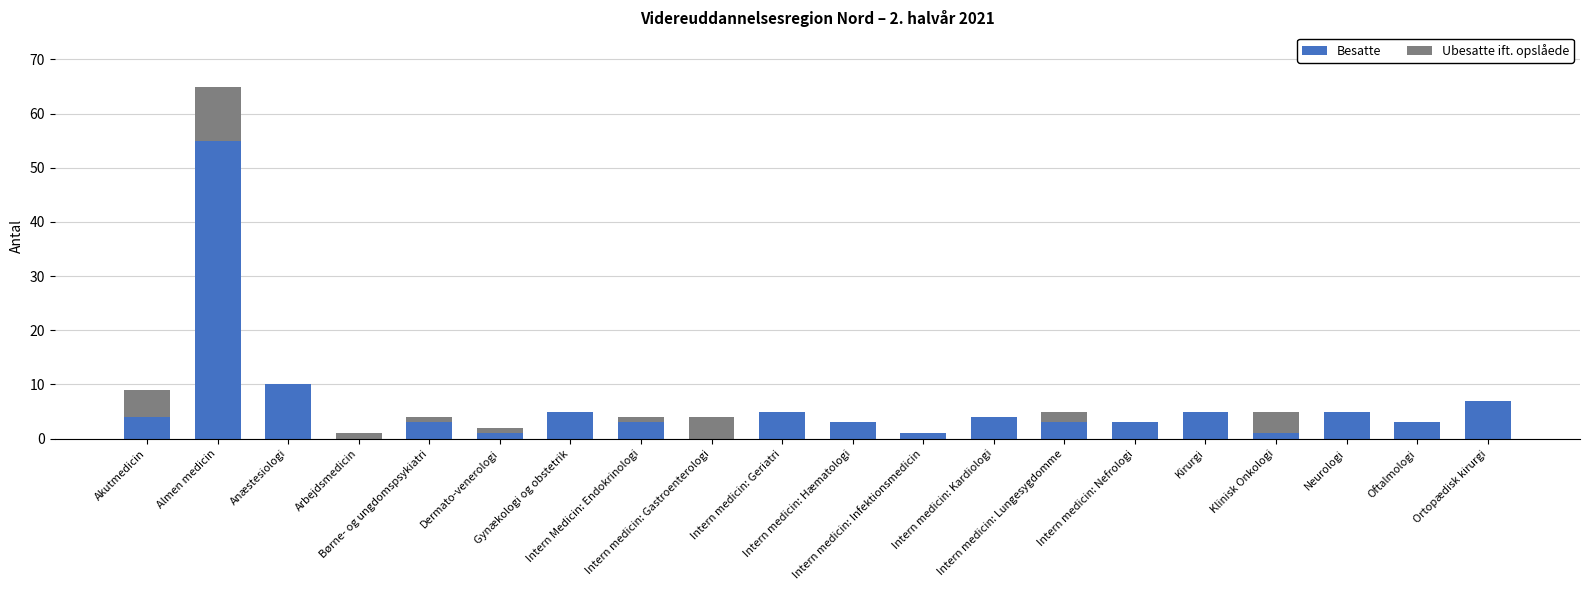

What is the maximum value for Besatte?

55